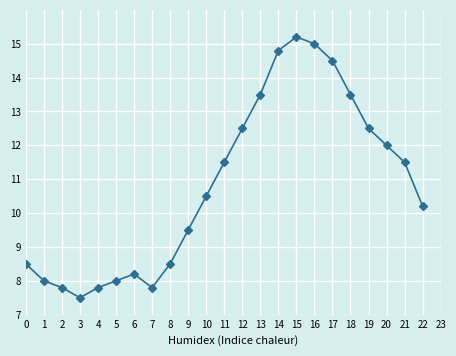

At which category does the data reach its first local valley?

3